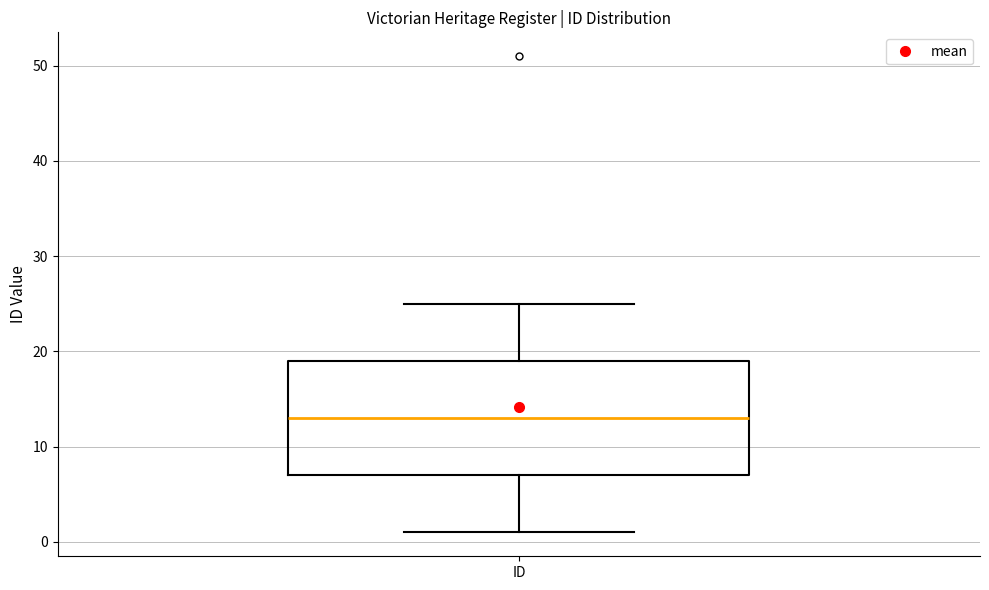

Transcribe this box plot: give where the median line is, the range the box spans, and where the two whiskers end, as read against the y-axis. The values are not printed on the chart, so give them approximately, as read against the axis.

median 13, box 7 to 19, whiskers 1 to 25